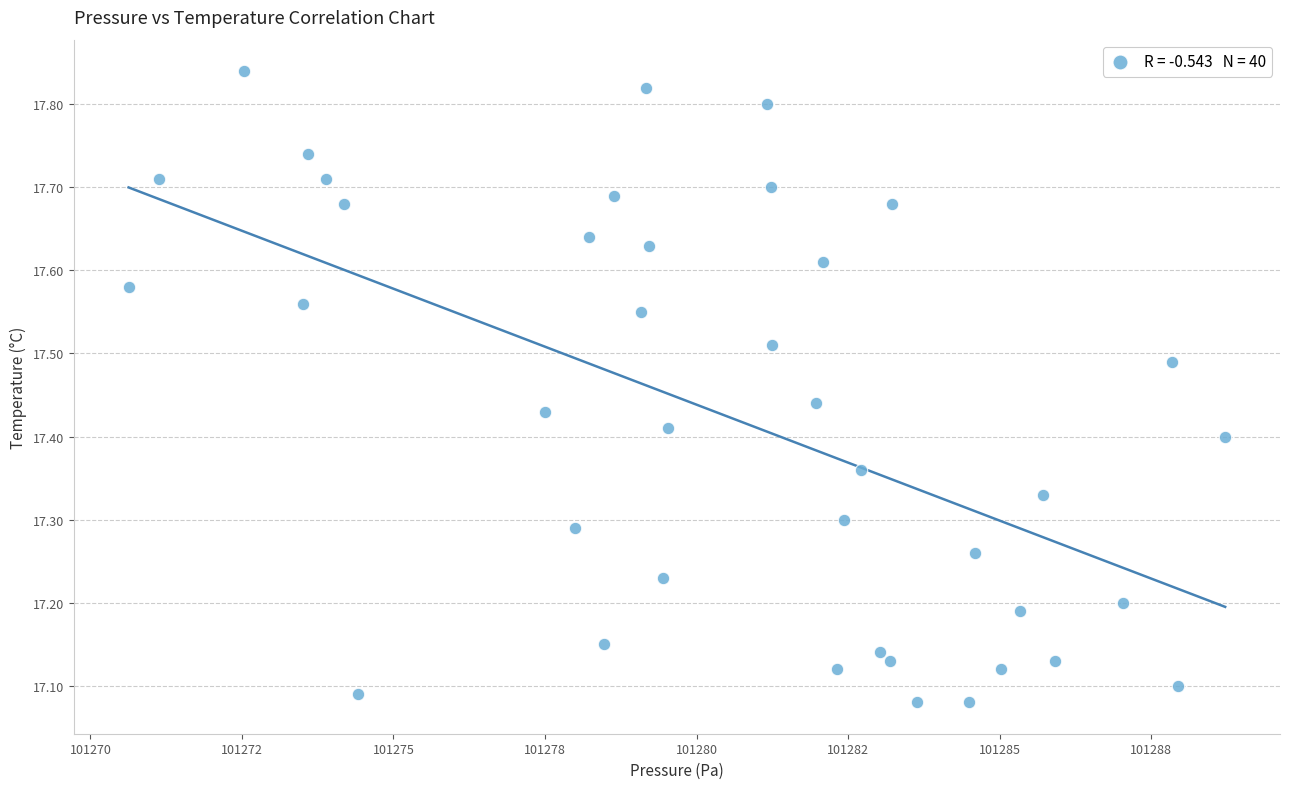

What is the range of Y values (max minus min)?

0.8